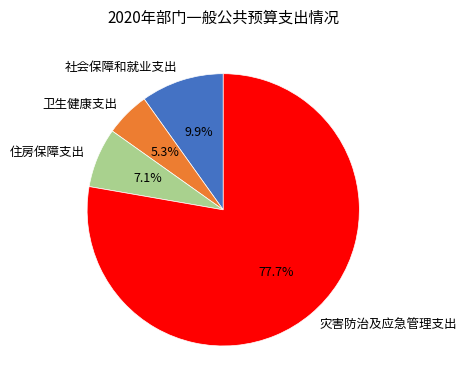

Is 社会保障和就业支出 the majority of the pie?

No